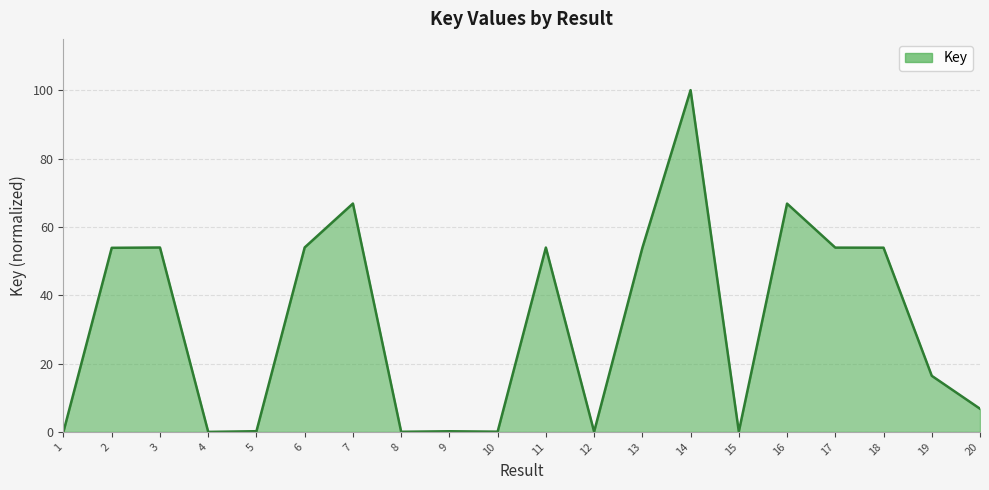

Which category has the highest value across all series?

14